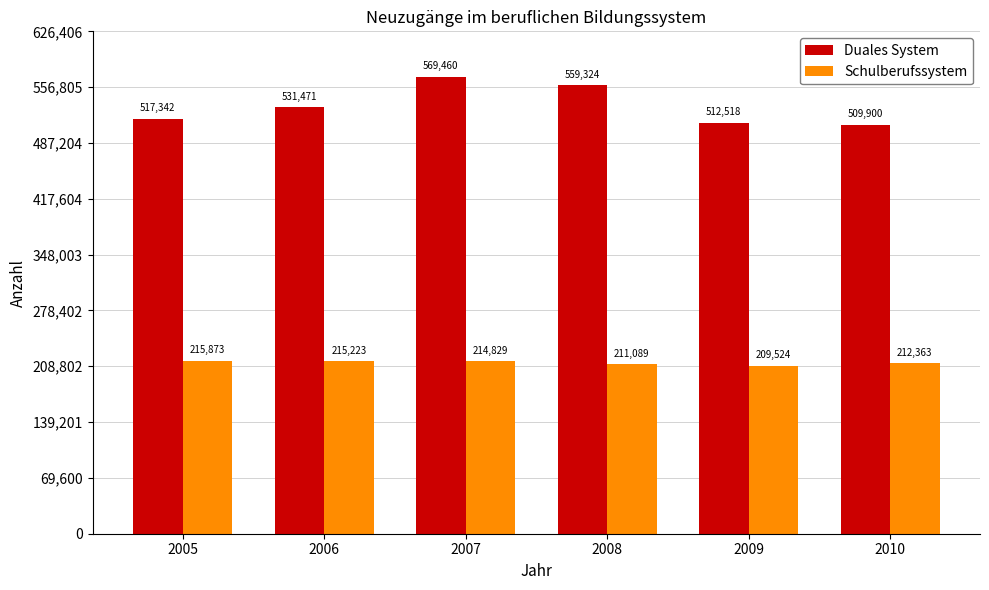

List the labels in order of Schulberufssystem value, largest first.

2005, 2006, 2007, 2010, 2008, 2009